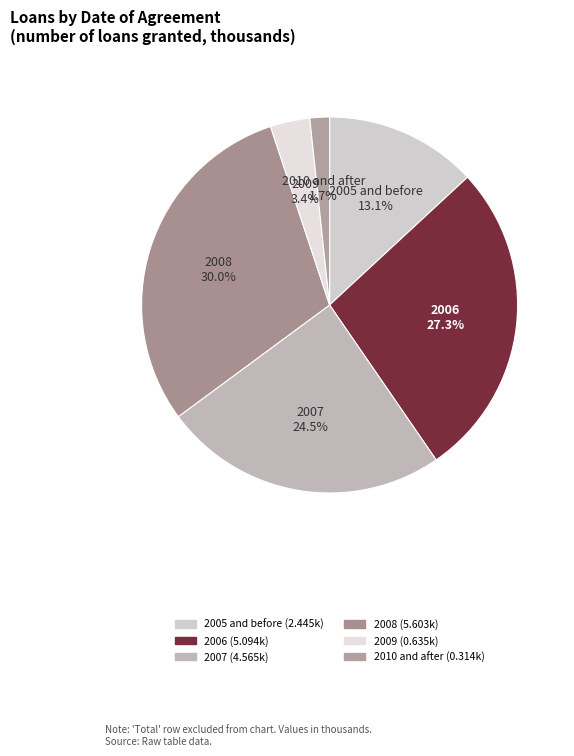

Rank the categories by value from highest to lowest.

2008, 2006, 2007, 2005 and before, 2009, 2010 and after